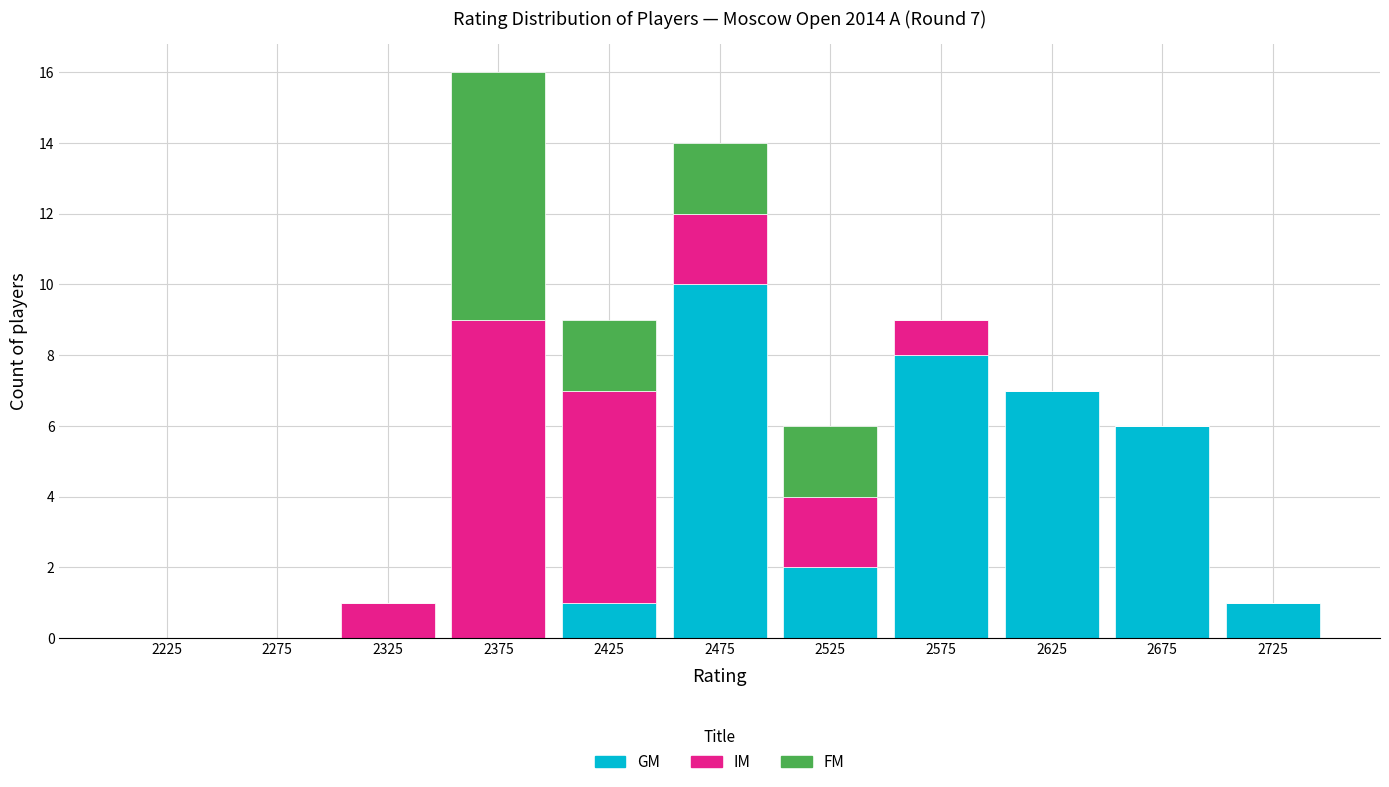

Which range on the x-axis has the tallest stacked bar (by total height)?

2350 to 2400